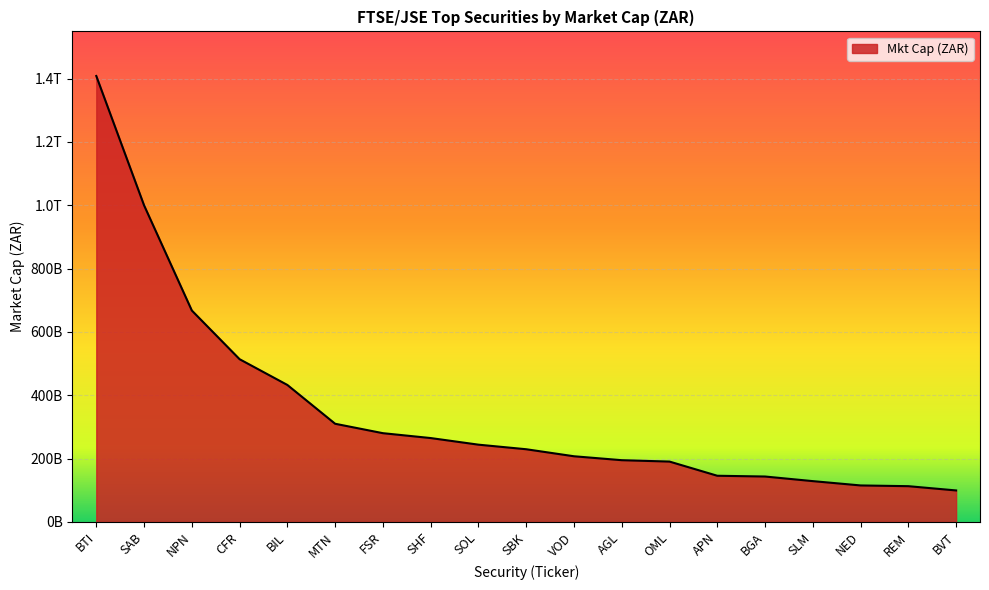

What is the sum of the values at BGA and APN?

289317785144.0